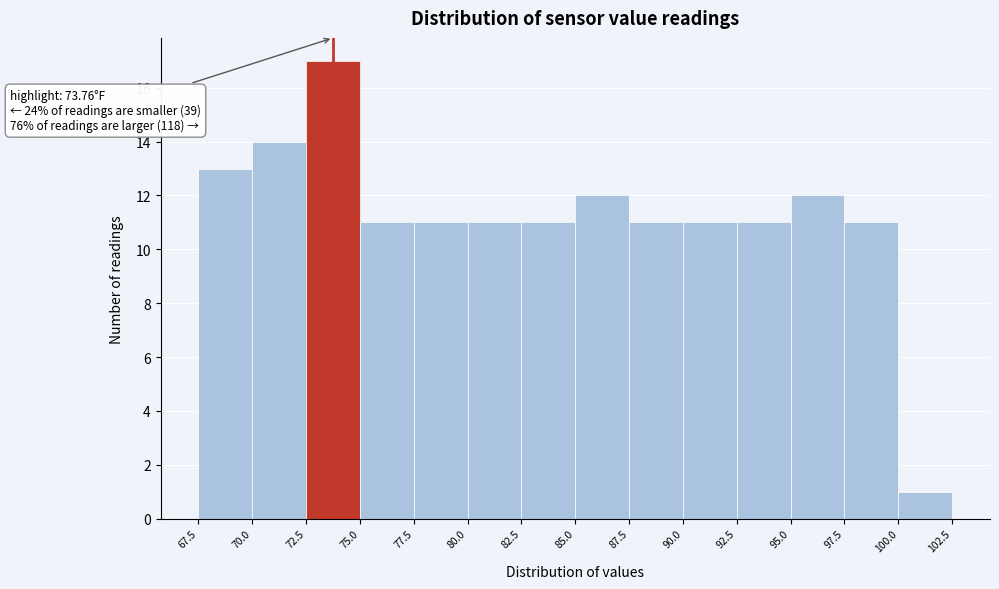

Which range on the x-axis has the tallest bar?

72.5 to 75.0